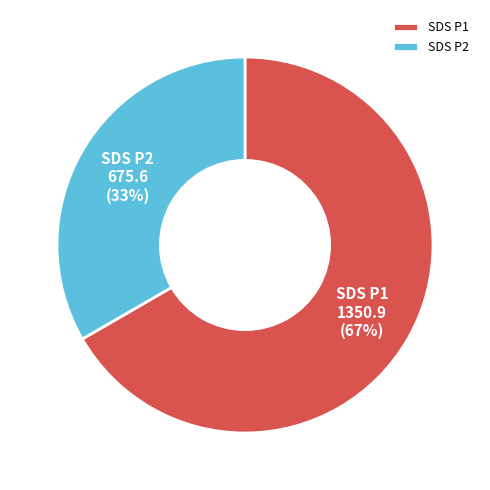

Is it true that SDS P1 is 67% of the pie?

True